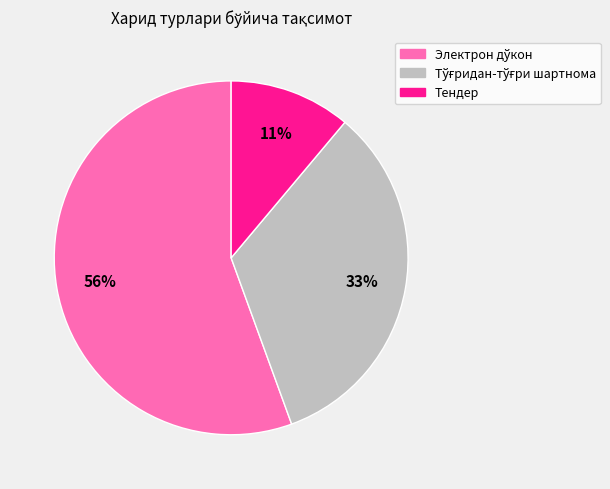

To the nearest percent, what is the average slice percentage?

33%